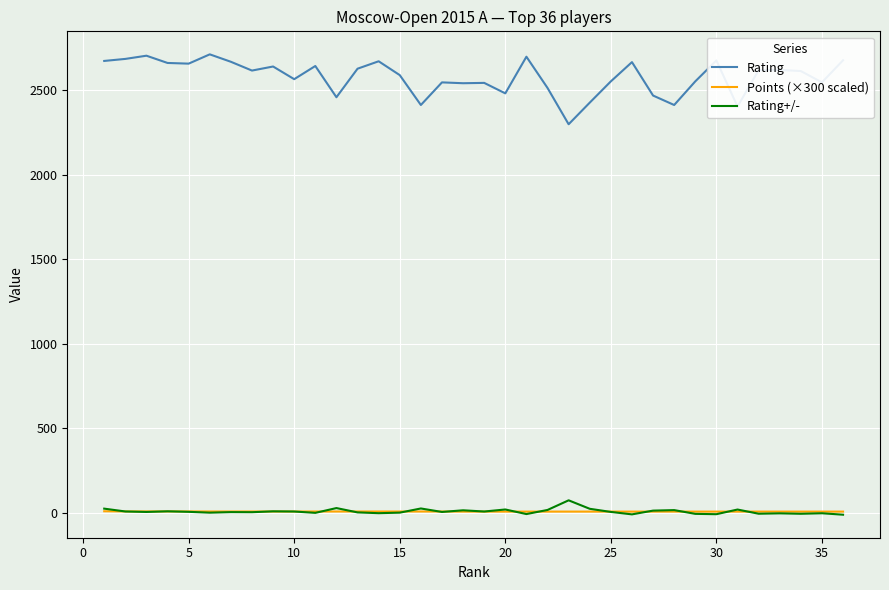

What are all the series names shown in the legend?

Rating, Points (×300 scaled), Rating+/-